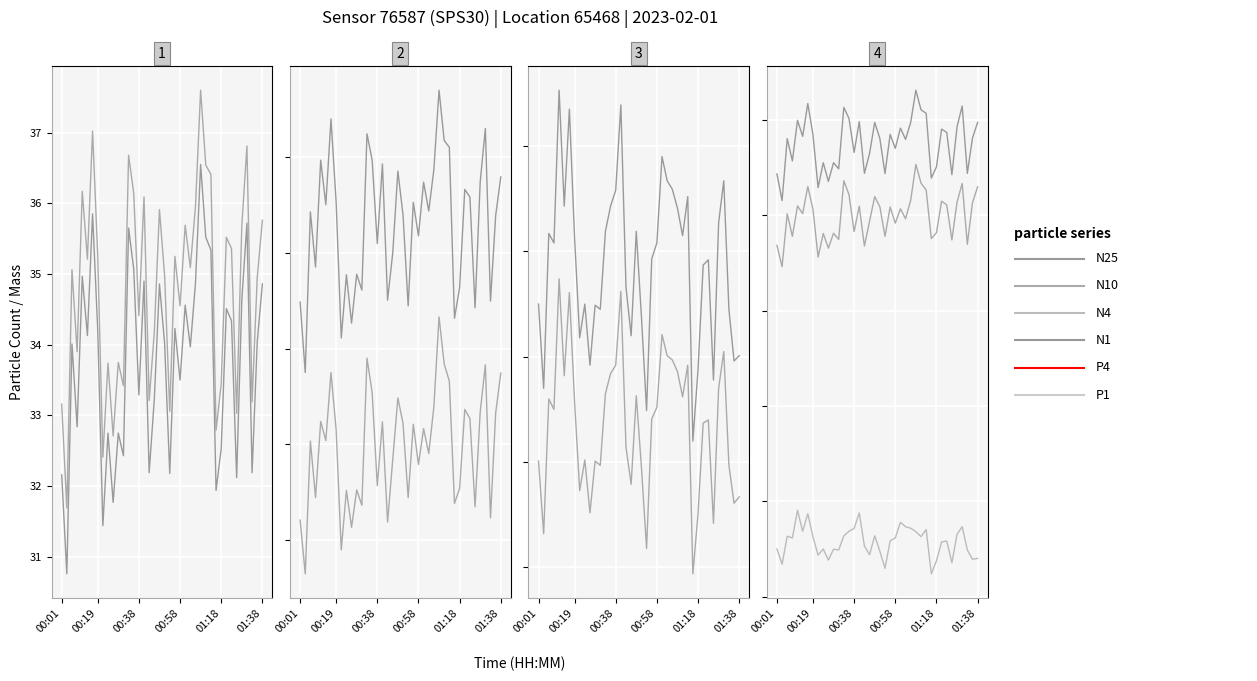

Which series has the largest range (max minus min)?

N10